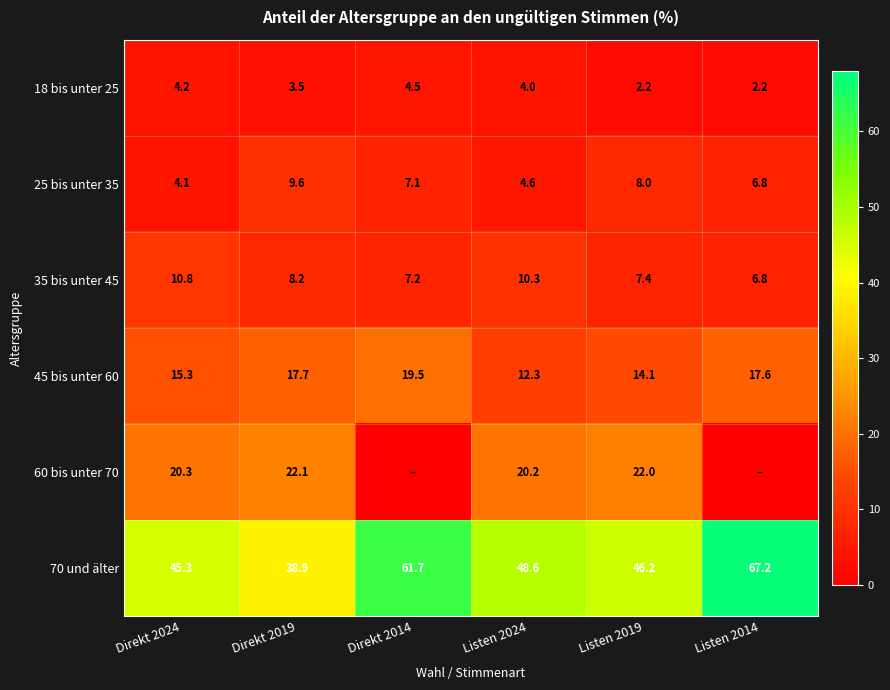

What value does the 35 bis unter 45 series have at Direkt 2019?

8.2